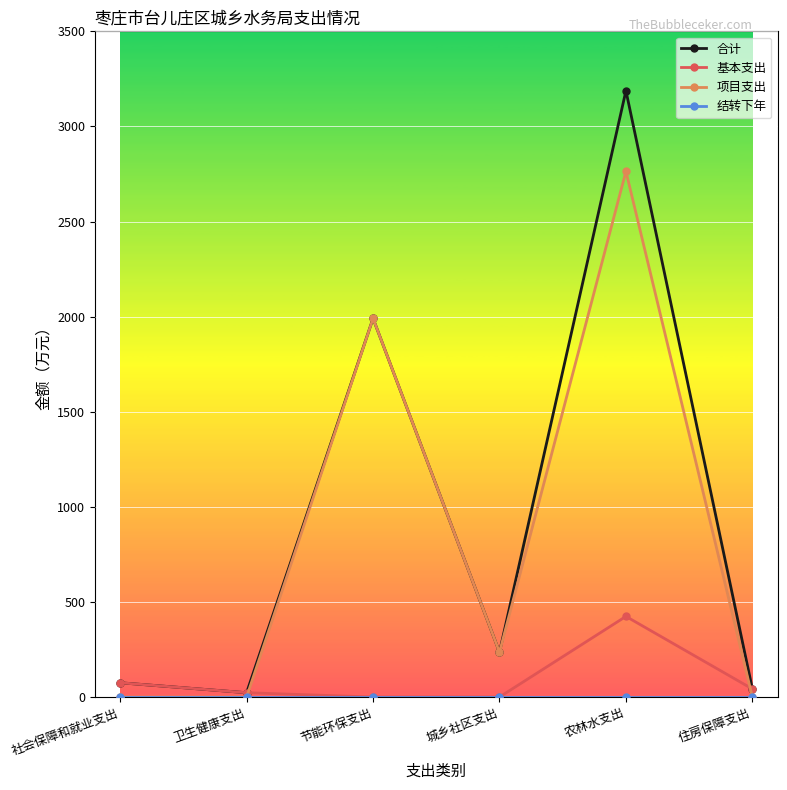

What is the difference between the 项目支出 values at 节能环保支出 and 住房保障支出?

1990.5